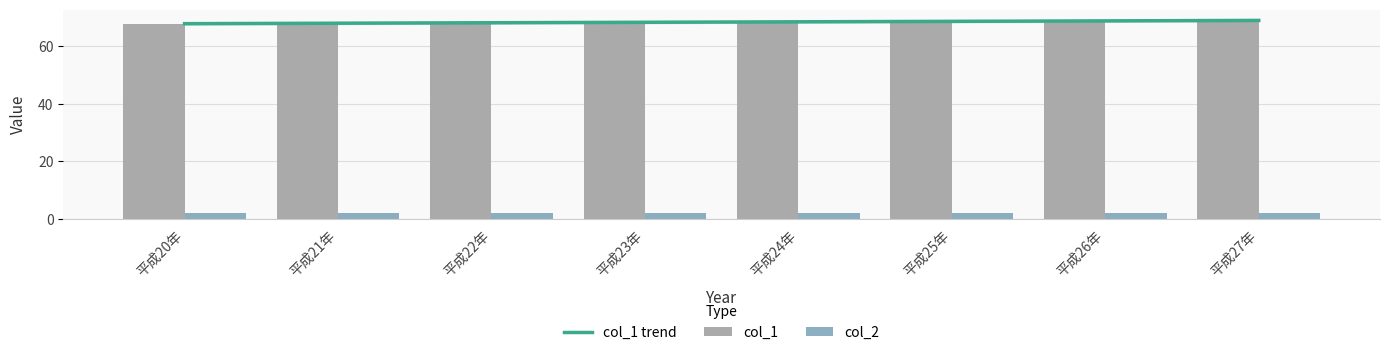

The chart shows a value of 68.5 at 平成26年. True or false?

True